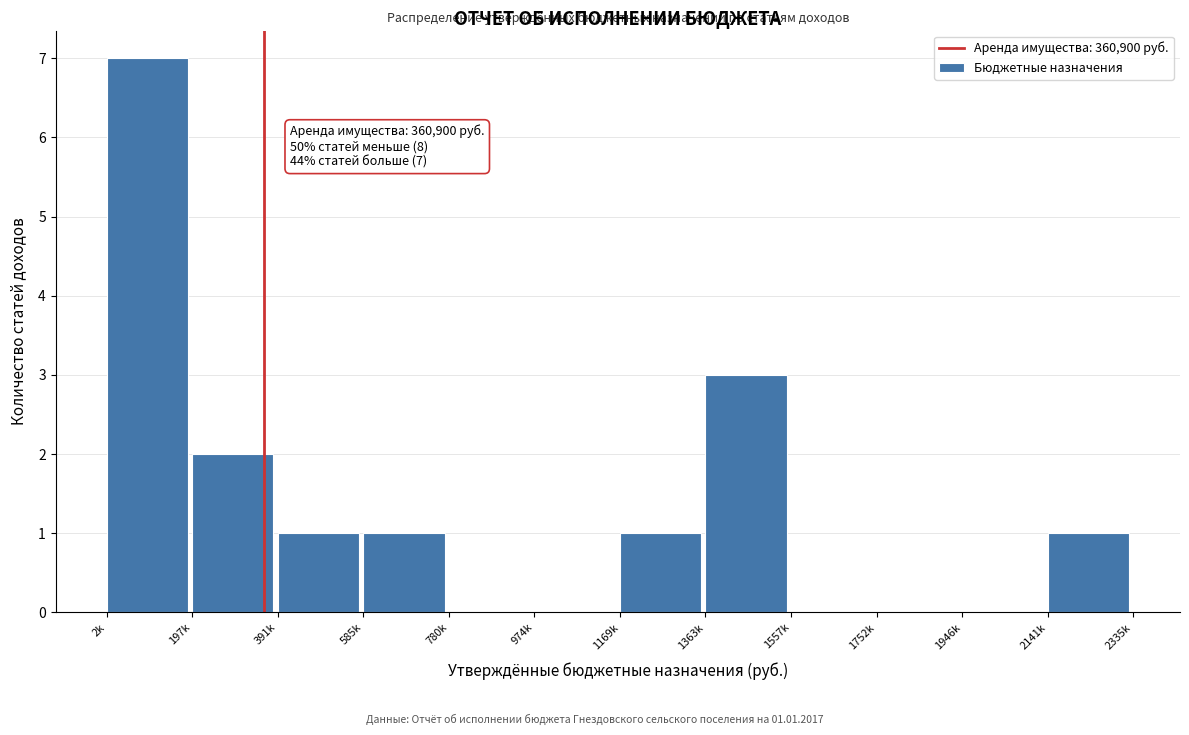

Reading left to right, what are all the values shown in this chart?

2k=7	197k=2	391k=1	585k=1	780k=0	974k=0	1169k=1	1363k=3	1557k=0	1752k=0	1946k=0	2141k=1